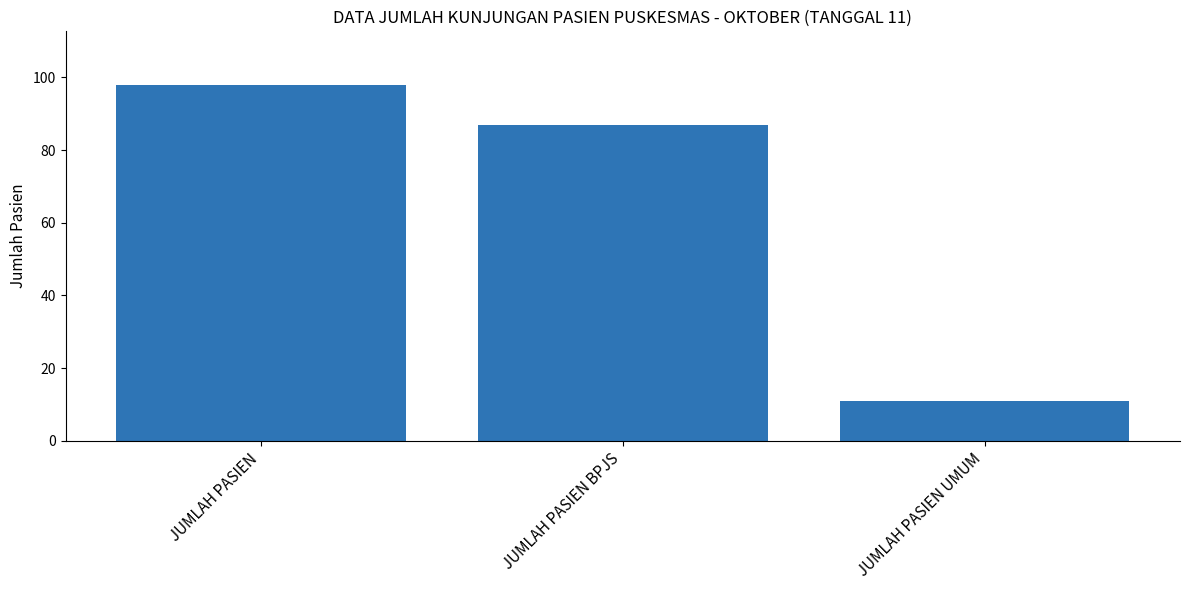

Does the chart contain stacked bars?

No